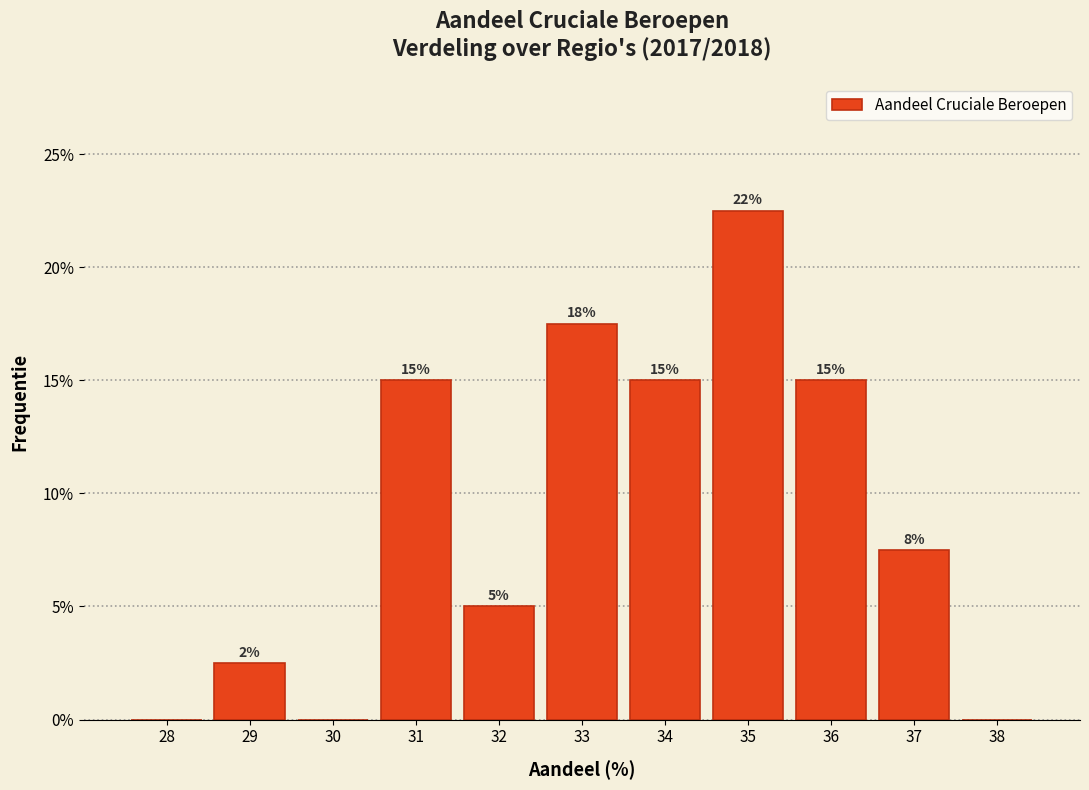

What is the sum of all values?

100.0